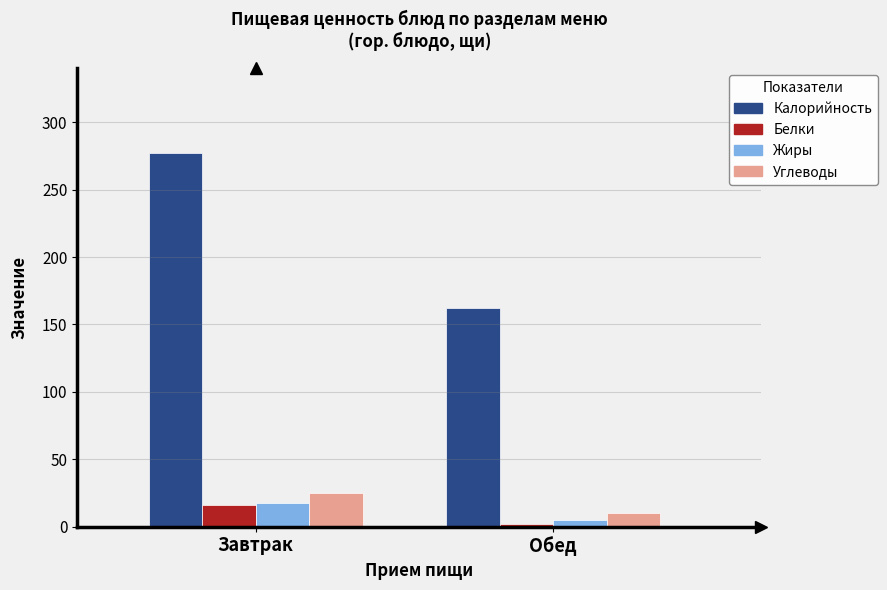

Is the value of Жиры at Обед greater than the value of Углеводы at Завтрак?

No